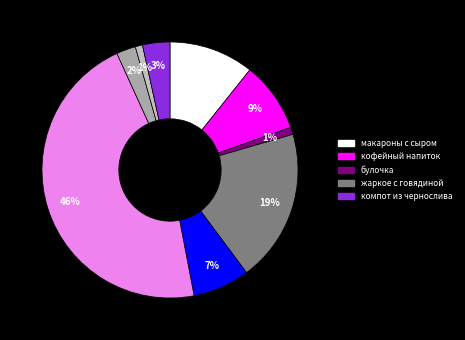

How many slices are in this pie chart?

9